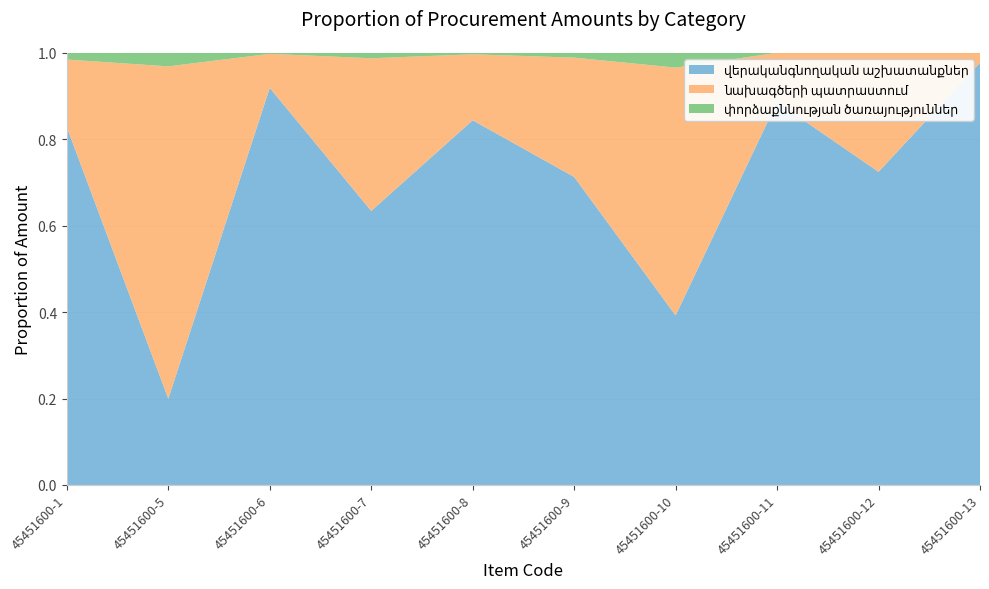

Reading left to right, what are all the values shown in this chart?

վերականգնողական աշխատանքներ: 45451600-1=14354.1	45451600-5=1552.5	45451600-6=42594.4	45451600-7=10761.2	45451600-8=17520.0	45451600-9=18181.8	45451600-10=2265.3	45451600-11=9960.0	45451600-12=7655.5	45451600-13=21719.6
նախագծերի պատրաստում: 45451600-1=2712.5	45451600-5=5990.0	45451600-6=3648.9	45451600-7=5993.4	45451600-8=3168.9	45451600-9=7038.9	45451600-10=3312.0	45451600-11=1280.0	45451600-12=2910.8	45451600-13=514.1
փորձաքննության ծառայություններ: 45451600-1=271.2	45451600-5=245.2	45451600-6=115.2	45451600-7=216.0	45451600-8=73.9	45451600-9=288.0	45451600-10=198.7	45451600-11=0.0	45451600-12=0.0	45451600-13=0.0